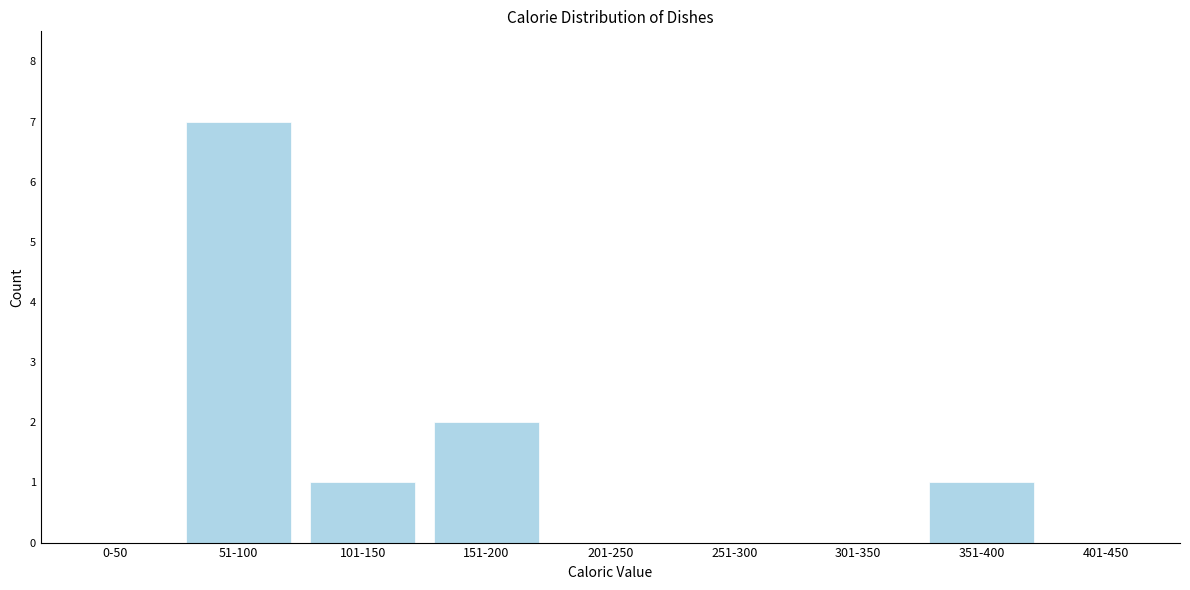

Reading left to right, extract all data points from this chart.

0-50=0	51-100=7	101-150=1	151-200=2	201-250=0	251-300=0	301-350=0	351-400=1	401-450=0